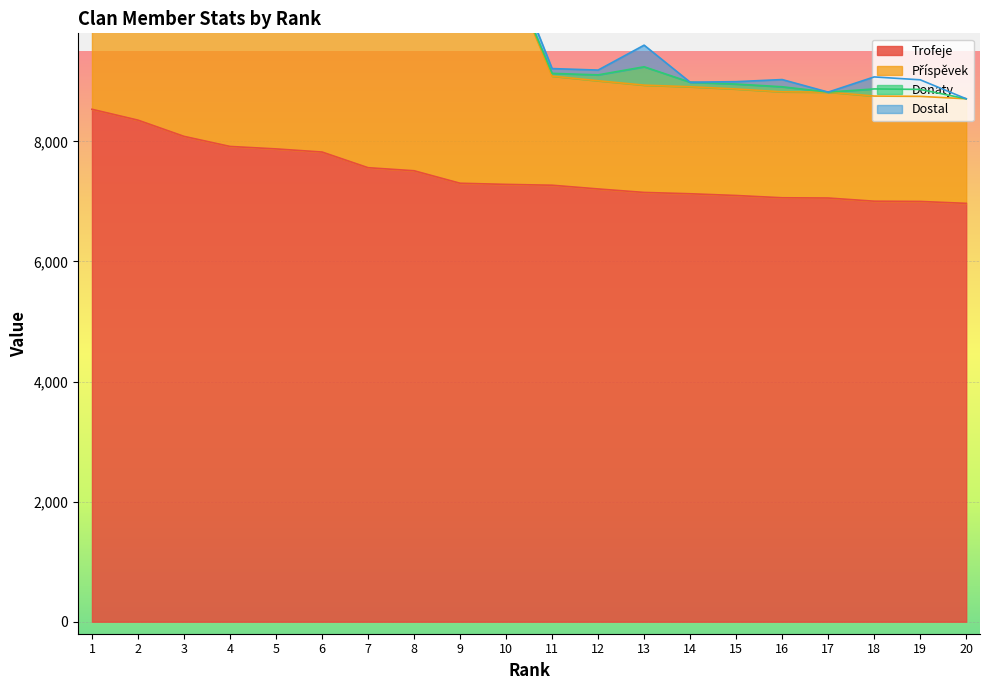

True or false: Trofeje and Příspěvek cross at least once.

False